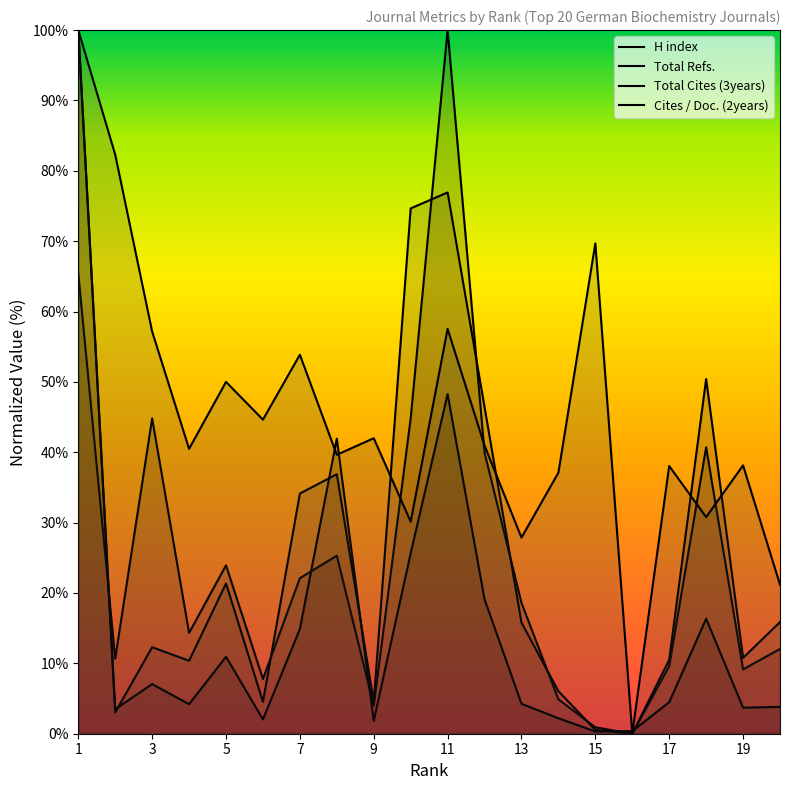

Which category has the highest value in the Cites / Doc. (2years) series?

1